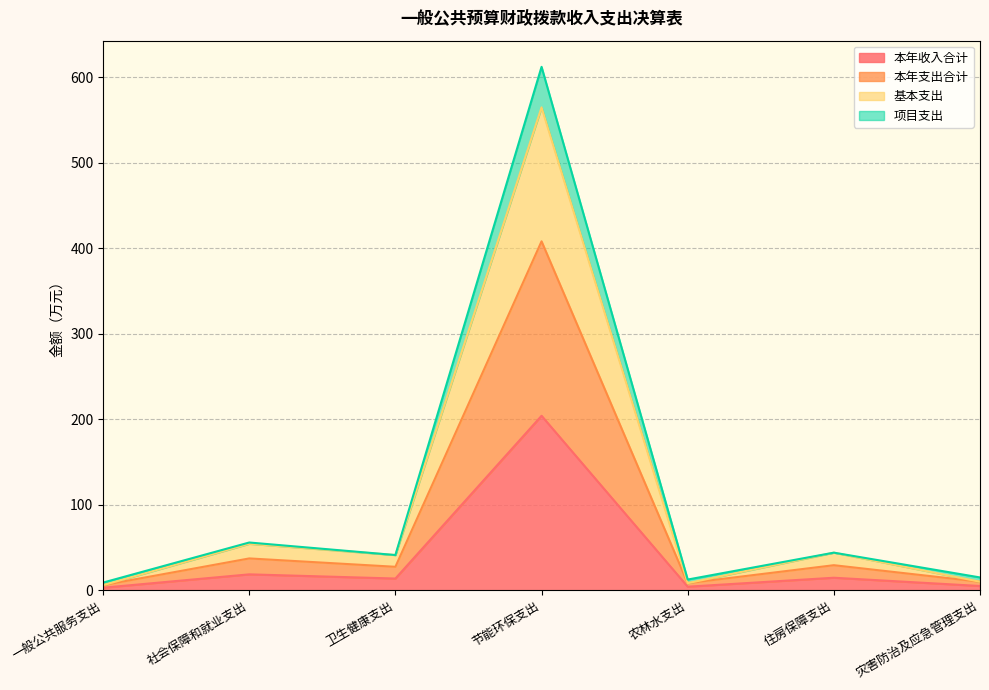

What is the difference between the 本年收入合计 values at 一般公共服务支出 and 住房保障支出?

11.7